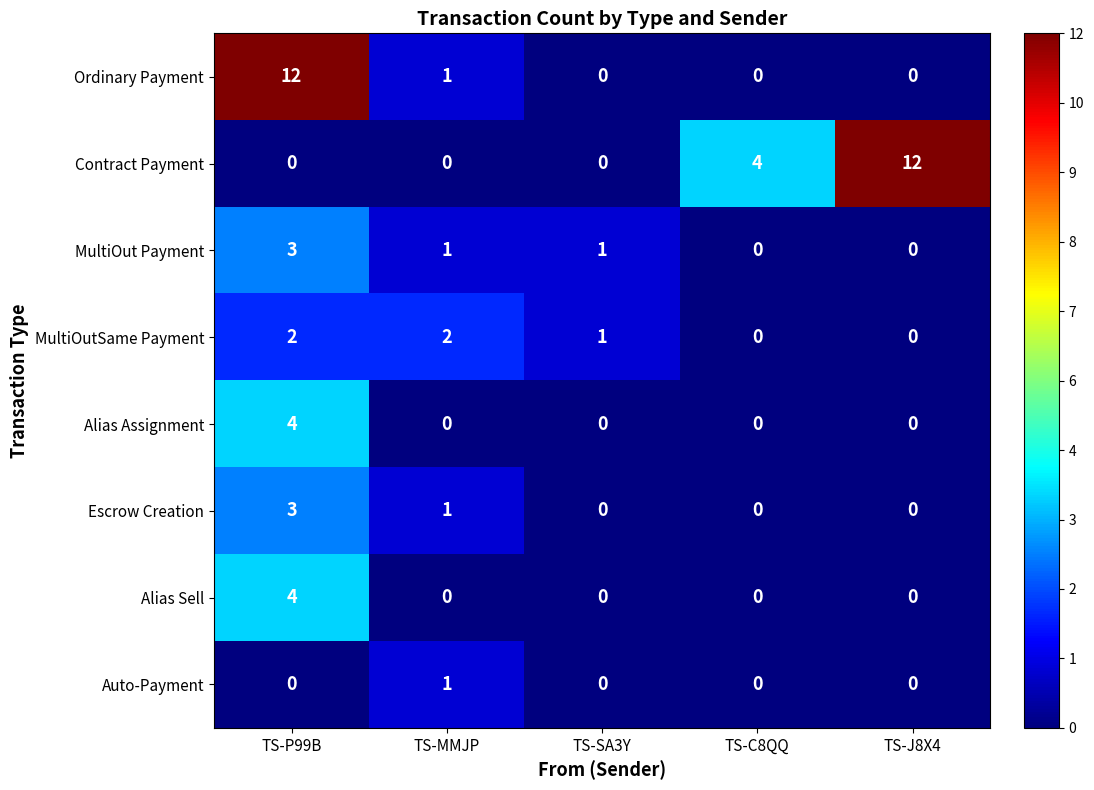

What is the total value across all series at TS-MMJP?

6